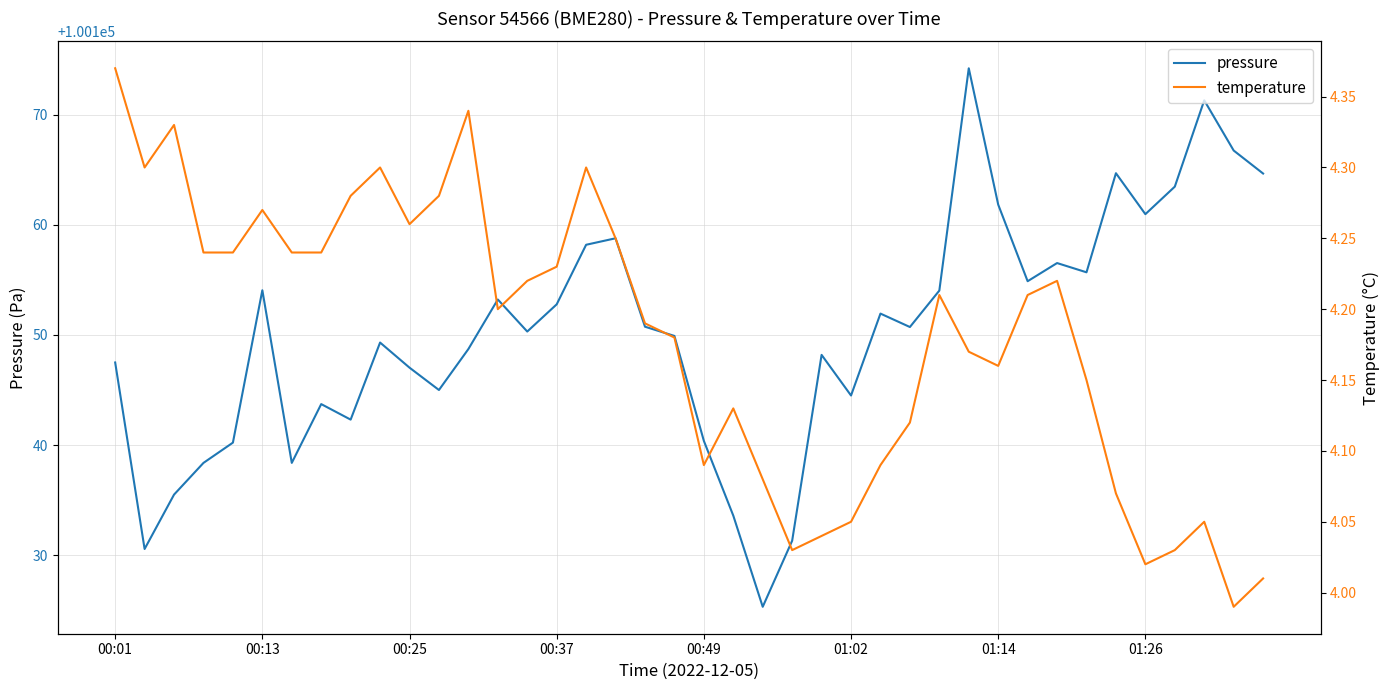

True or false: temperature and pressure cross at least once.

False